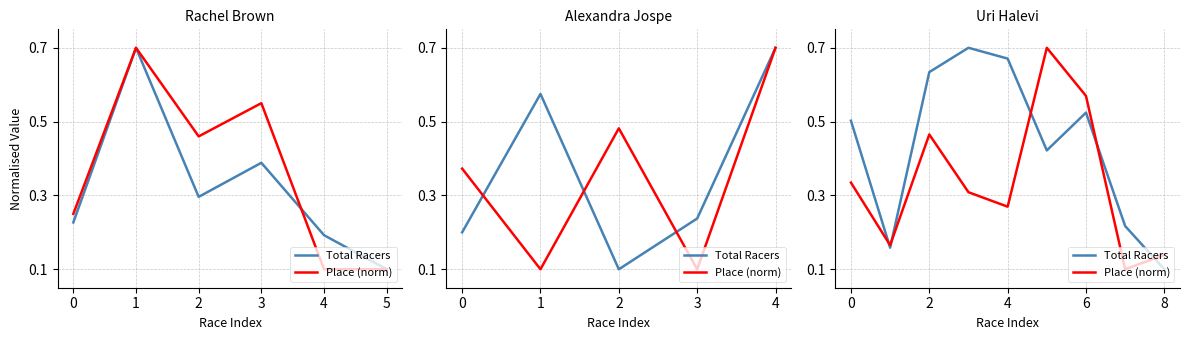

True or false: Place (norm) has a value of 0.1 at 4.

False